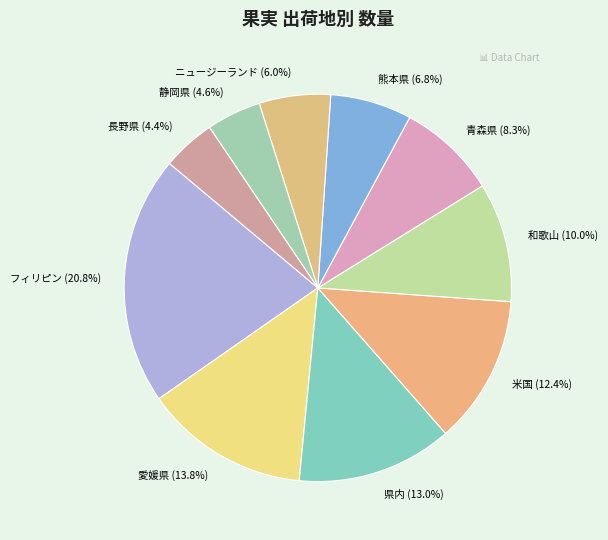

Approximately how many times larger is the value at 熊本県 (6.8%) compared to フィリピン (20.8%)?

0.3